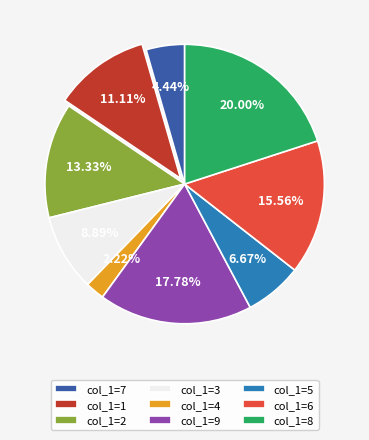

Rank the categories by value from lowest to highest.

col_1=4, col_1=7, col_1=5, col_1=3, col_1=1, col_1=2, col_1=6, col_1=9, col_1=8